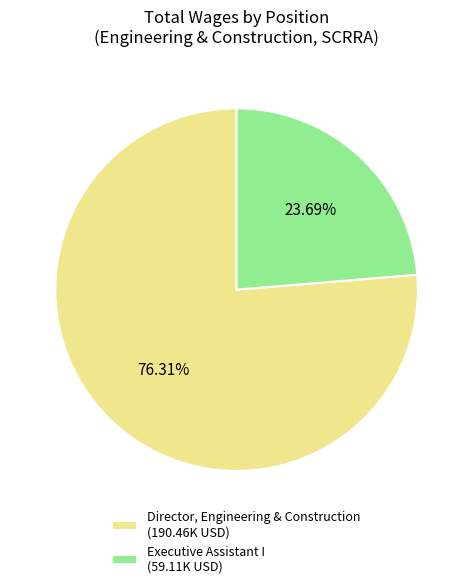

True or false: Director, Engineering & Construction accounts for 63% of the total.

False